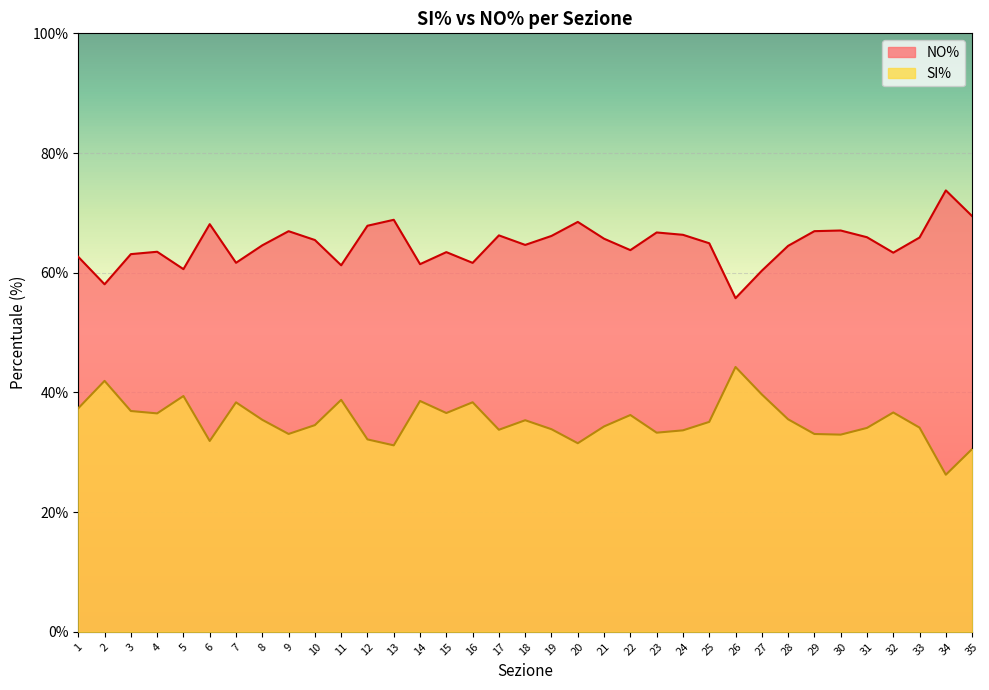

At which label is SI% closest to 64?

22